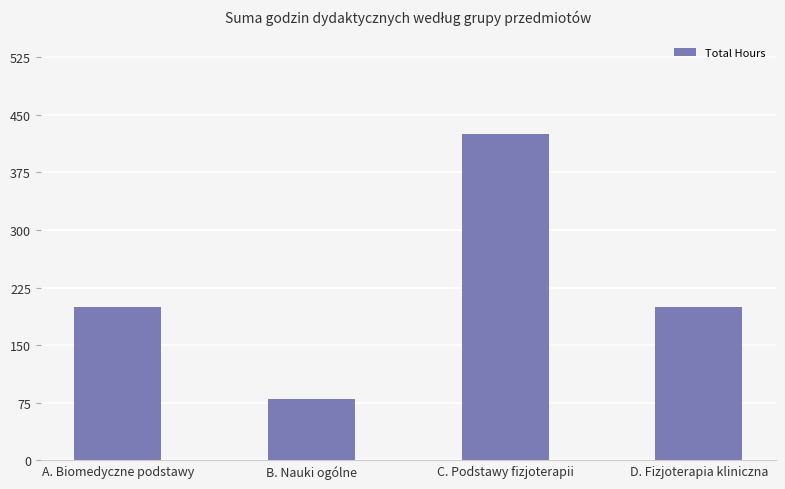

The value at A. Biomedyczne podstawy is 200. True or false?

True